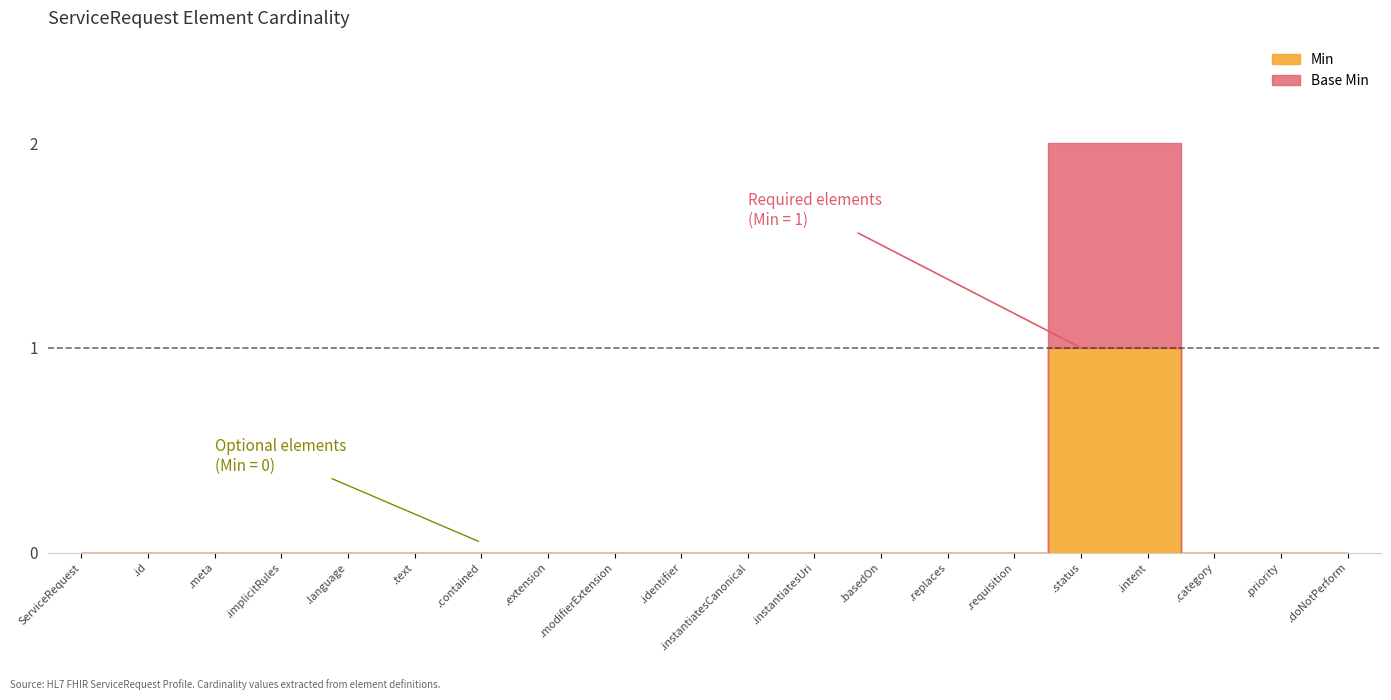

Where is Base Min nearest to the value 0?

ServiceRequest